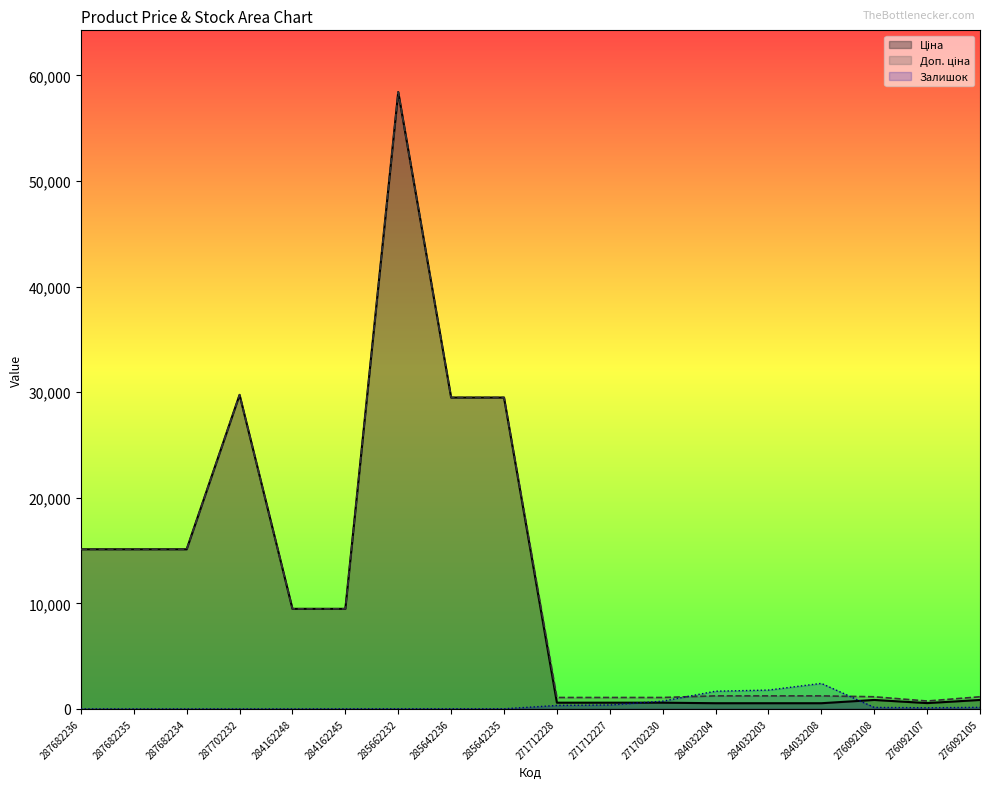

How many lines are shown in the chart?

3